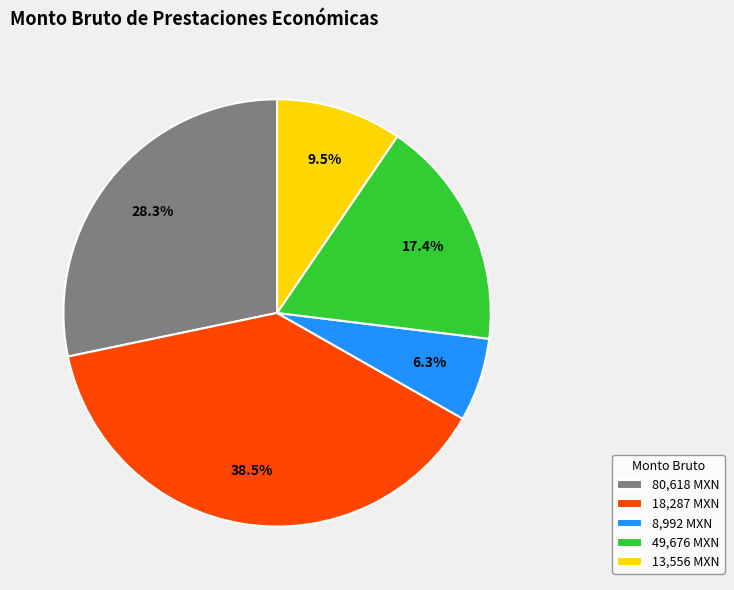

Does any single category account for the majority?

No